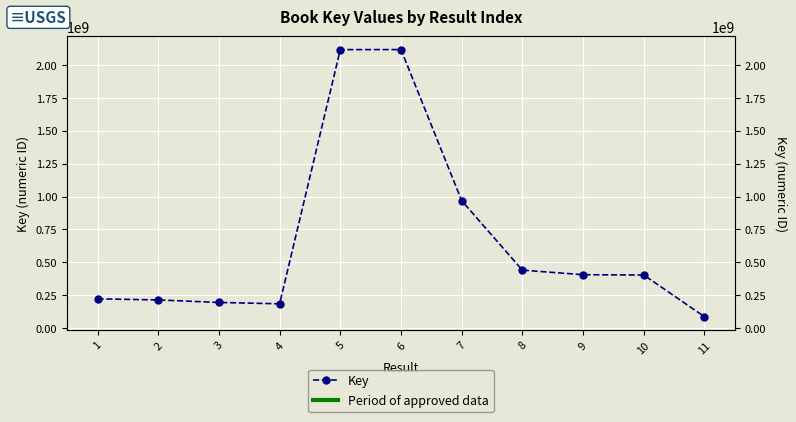

What is the sum of the values at 8 and 3?

634029237